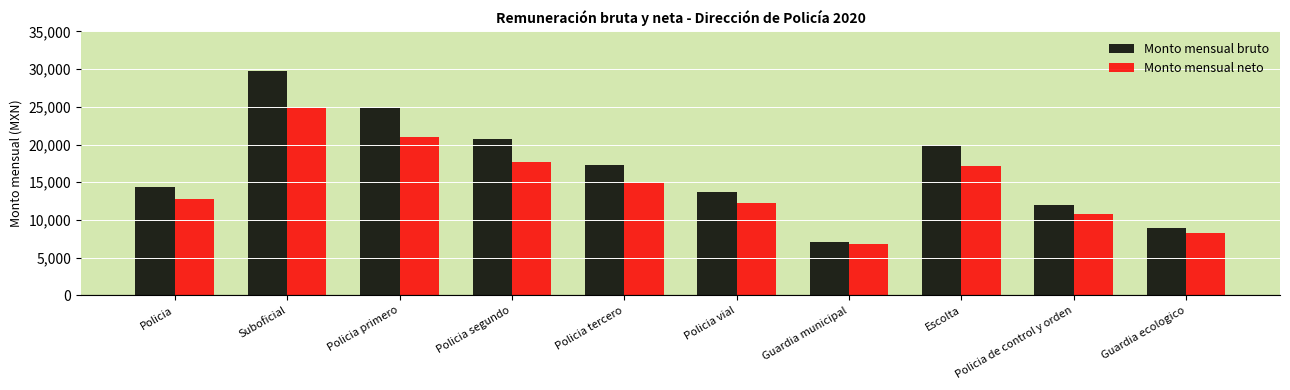

Read the Monto mensual neto value at Policia vial.

12195.0